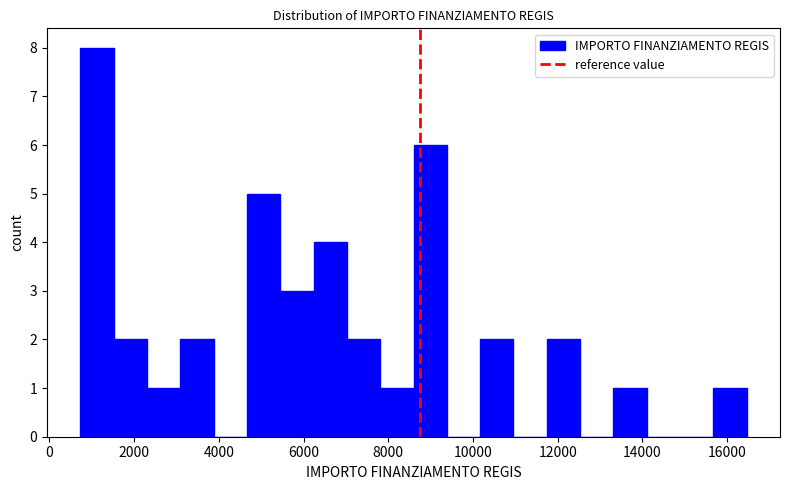

Around what value on the x-axis is the tallest bar? Give the approximate position of its centre, as read against the axis.

1200